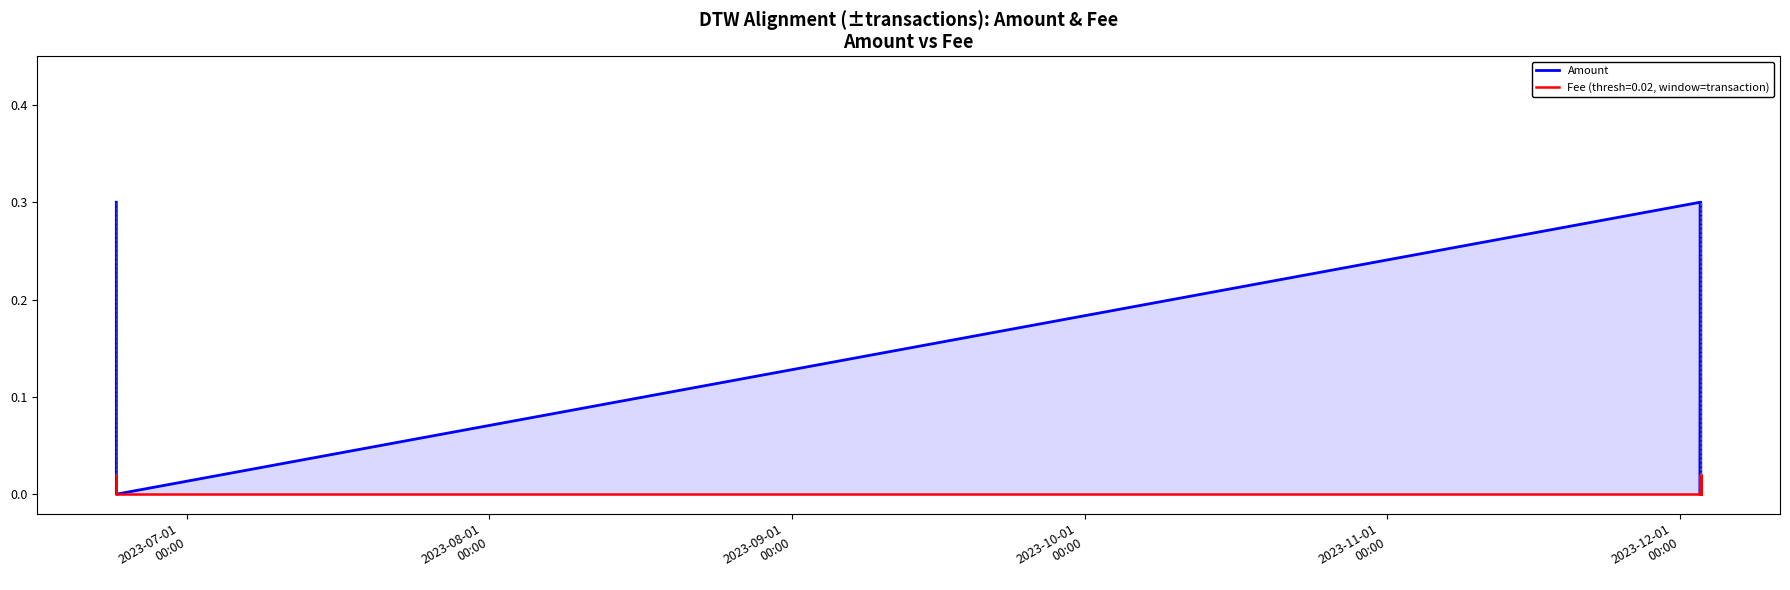

List the series in order of their peak value, lowest first.

Fee (thresh=0.02, window=transaction), Amount